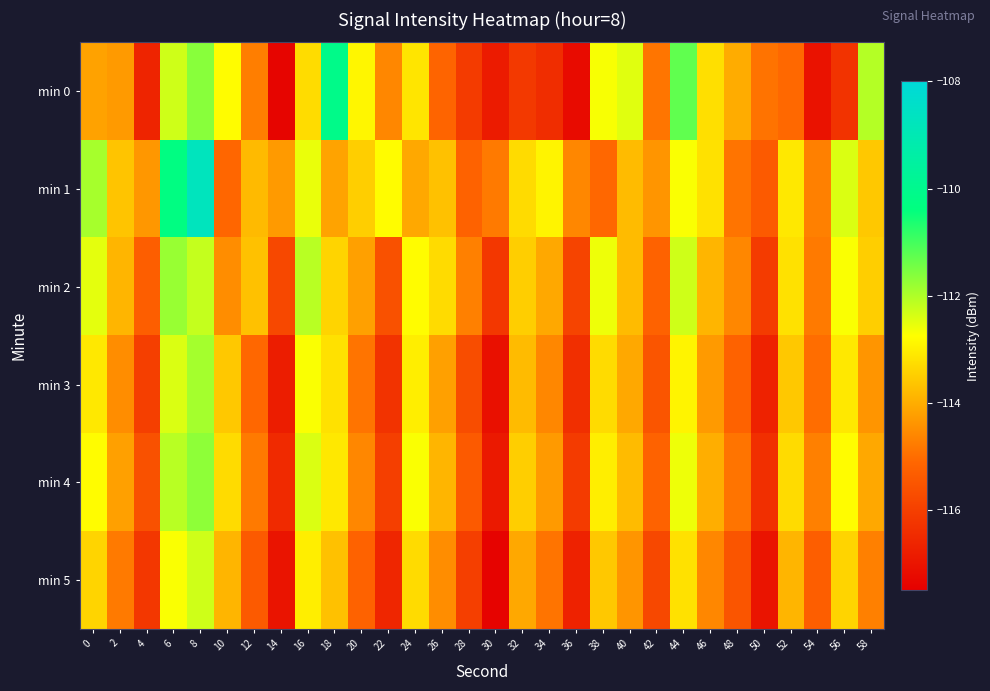

Reading left to right, transcribe all the data shown in this chart.

min 0: 0=-114.2	2=-114.3	4=-116.6	6=-112.3	8=-111.7	10=-112.8	12=-114.7	14=-117.4	16=-113.3	18=-110.1	20=-112.9	22=-114.6	24=-113.1	26=-115.2	28=-116.1	30=-116.9	32=-116.2	34=-116.4	36=-117.2	38=-112.7	40=-112.5	42=-114.9	44=-111.3	46=-113.2	48=-114.0	50=-114.9	52=-115.1	54=-117.1	56=-116.3	58=-112.1
min 1: 0=-111.9	2=-113.6	4=-114.4	6=-110.3	8=-108.7	10=-115.1	12=-113.8	14=-114.3	16=-112.6	18=-114.2	20=-113.5	22=-112.8	24=-114.1	26=-113.7	28=-115.2	30=-114.8	32=-113.3	34=-112.9	36=-114.6	38=-115.1	40=-113.8	42=-114.4	44=-112.7	46=-113.2	48=-114.9	50=-115.4	52=-113.1	54=-114.7	56=-112.4	58=-113.6
min 2: 0=-112.5	2=-113.9	4=-115.3	6=-111.8	8=-112.2	10=-114.5	12=-113.7	14=-115.8	16=-112.1	18=-113.4	20=-114.2	22=-115.6	24=-112.8	26=-113.3	28=-114.7	30=-116.2	32=-113.5	34=-114.1	36=-115.9	38=-112.6	40=-113.8	42=-115.2	44=-112.3	46=-113.9	48=-114.6	50=-116.1	52=-113.2	54=-114.8	56=-112.7	58=-113.5
min 3: 0=-113.1	2=-114.5	4=-116.0	6=-112.4	8=-111.9	10=-113.6	12=-115.1	14=-116.8	16=-112.7	18=-113.2	20=-114.9	22=-116.3	24=-113.0	26=-114.2	28=-115.7	30=-117.1	32=-113.8	34=-114.6	36=-116.4	38=-113.3	40=-114.1	42=-115.5	44=-112.9	46=-114.3	48=-115.2	50=-116.7	52=-113.6	54=-115.0	56=-113.1	58=-114.4
min 4: 0=-112.8	2=-114.2	4=-115.6	6=-112.1	8=-111.7	10=-113.3	12=-114.8	14=-116.5	16=-112.4	18=-113.1	20=-114.6	22=-116.0	24=-112.7	26=-113.9	28=-115.4	30=-116.9	32=-113.5	34=-114.3	36=-116.1	38=-113.0	40=-113.8	42=-115.2	44=-112.6	46=-114.0	48=-114.9	50=-116.4	52=-113.3	54=-114.7	56=-112.8	58=-114.1
min 5: 0=-113.4	2=-114.8	4=-116.2	6=-112.7	8=-112.3	10=-113.9	12=-115.4	14=-117.0	16=-113.0	18=-113.7	20=-115.2	22=-116.6	24=-113.3	26=-114.5	28=-116.0	30=-117.4	32=-114.1	34=-114.9	36=-116.7	38=-113.6	40=-114.4	42=-115.8	44=-113.2	46=-114.6	48=-115.5	50=-117.0	52=-113.9	54=-115.3	56=-113.4	58=-114.7